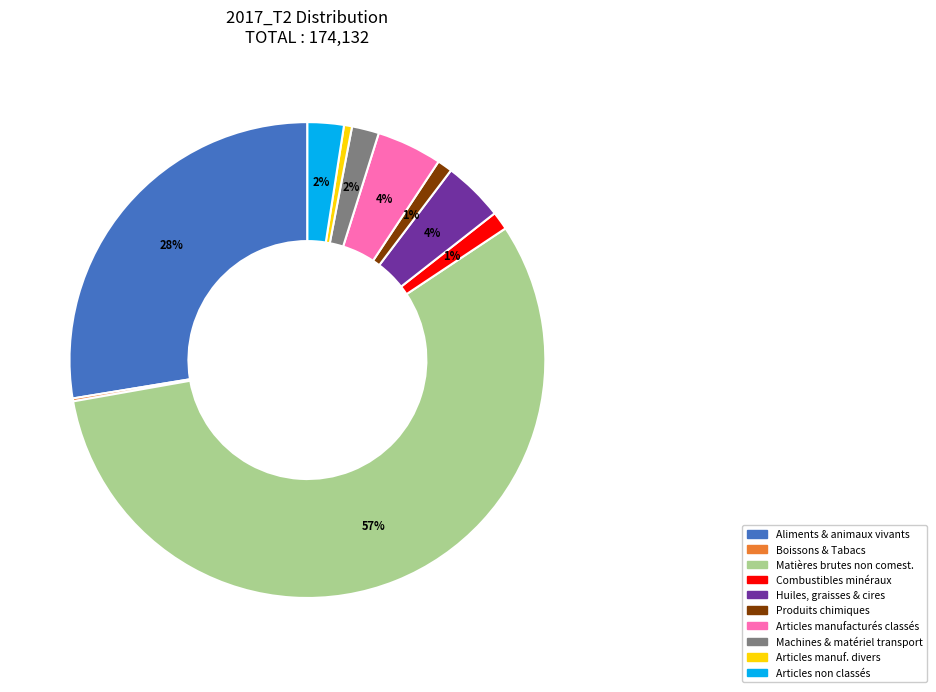

Does any single category account for the majority?

Yes